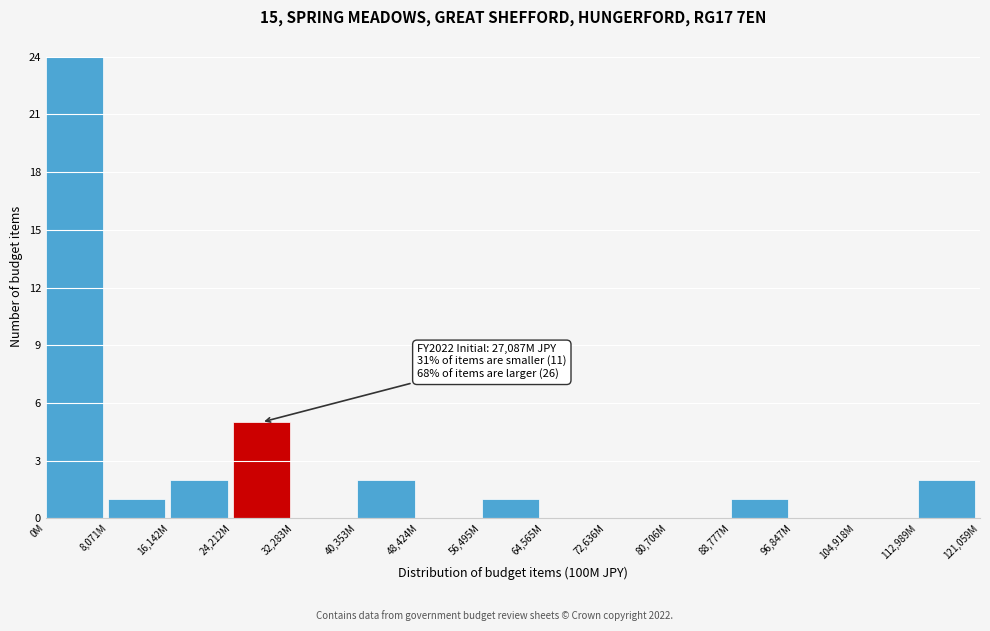

Reading left to right, what are all the values shown in this chart?

0M=24	8,071M=1	16,142M=2	24,212M=5	32,283M=0	40,353M=2	48,424M=0	56,495M=1	64,565M=0	72,636M=0	80,706M=0	88,777M=1	96,847M=0	104,918M=0	112,989M=2